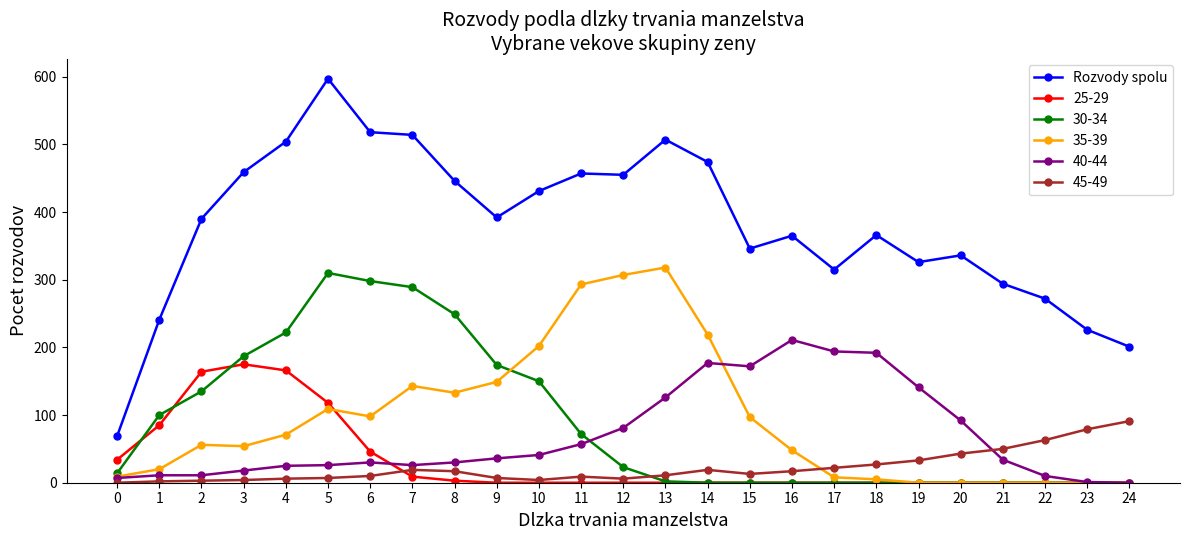

At which category is the sum across all series the highest?

5